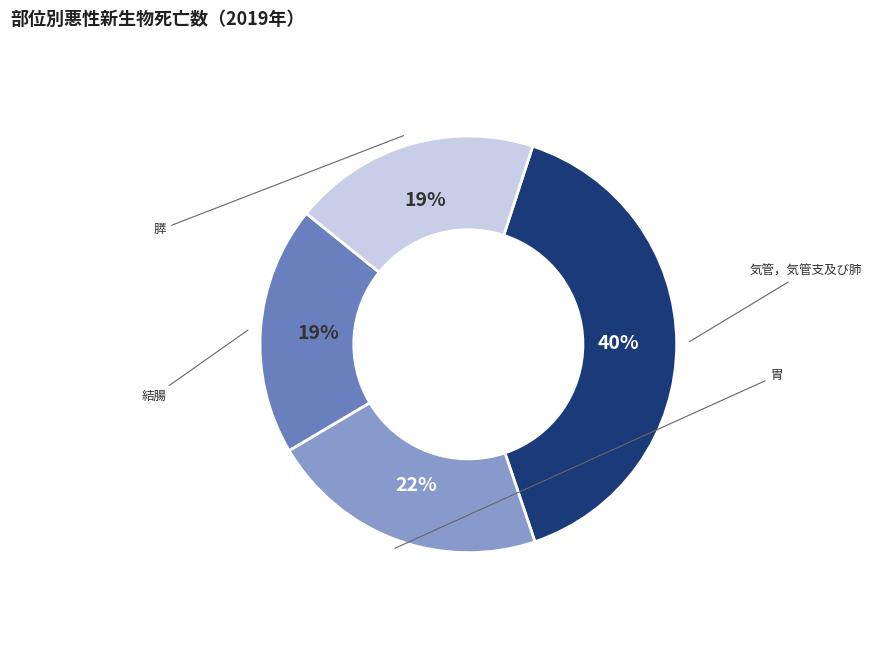

To the nearest percent, what is the difference between the largest and smallest slice percentages?

21%